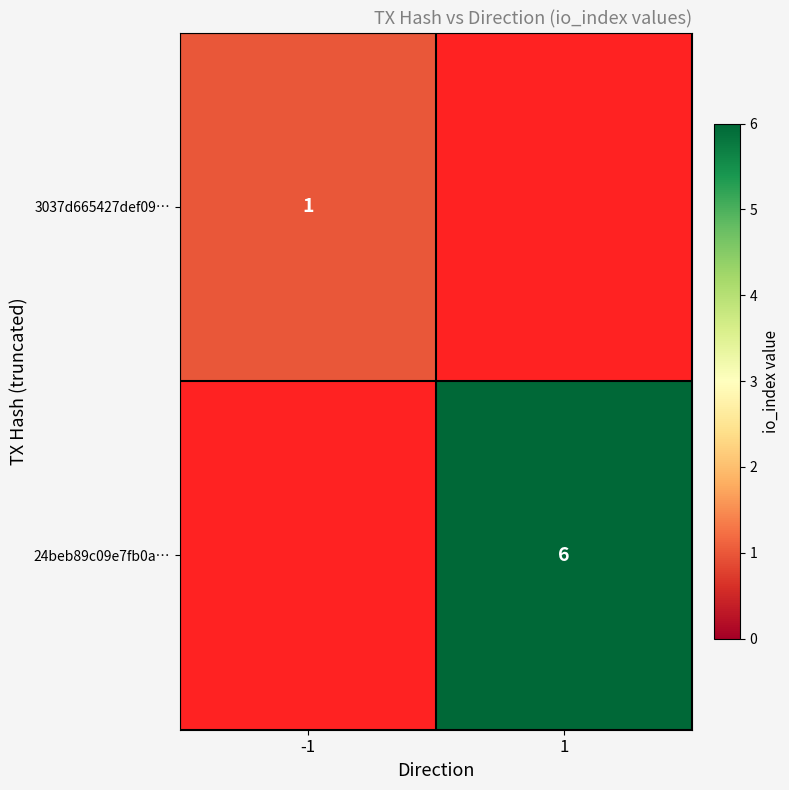

The 3037d665427def09… series shows 1 at -1. True or false?

True